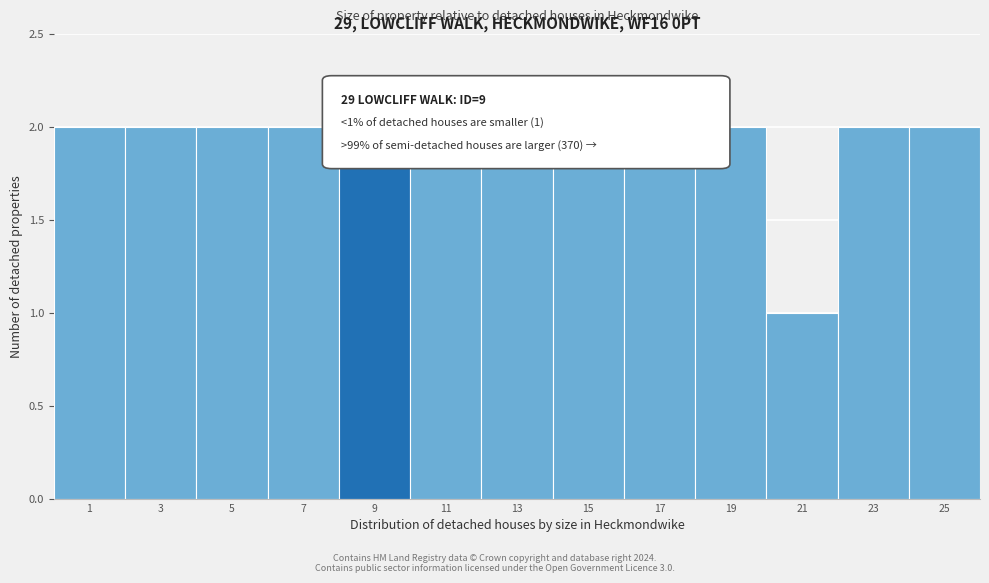

Is it true that the value at 7 is 3?

False